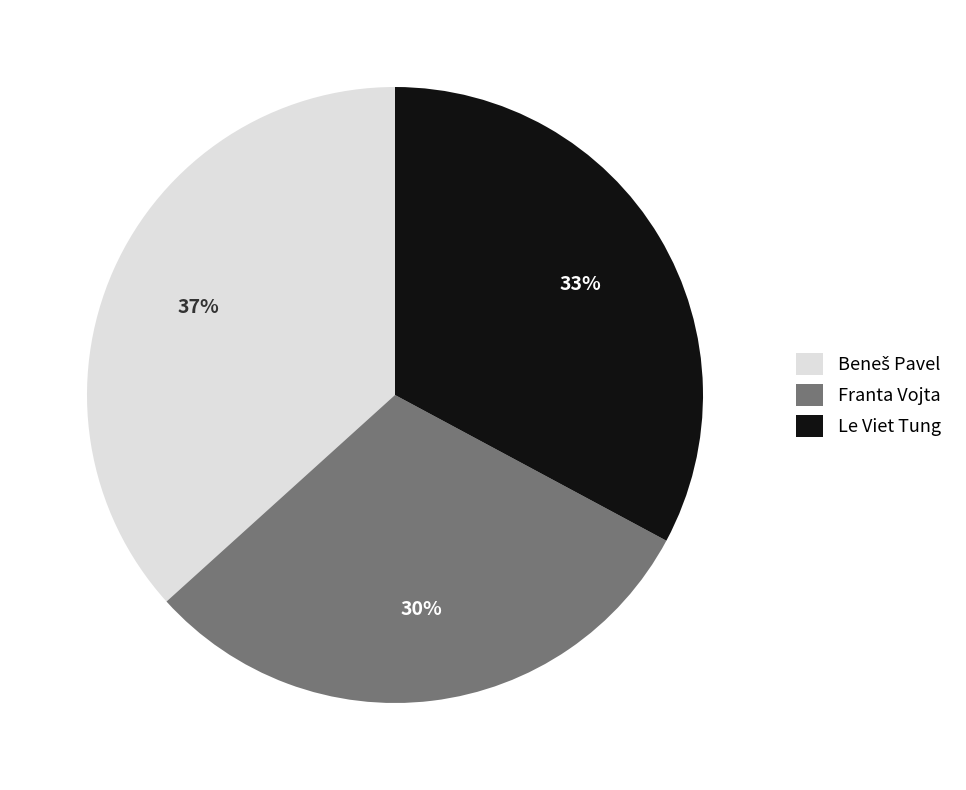

Do Franta Vojta and Le Viet Tung together represent more than half of the pie?

Yes